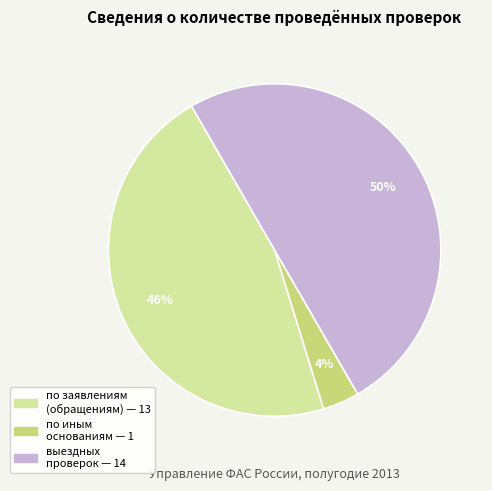

To the nearest percent, what is the average slice percentage?

33%